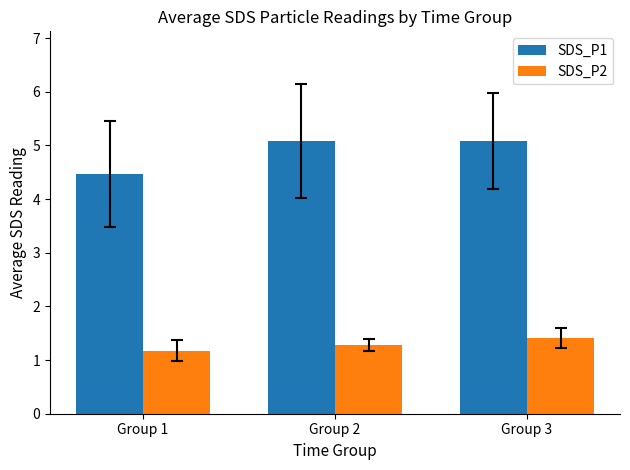

Reading right to left, list all the values displayed in this chart.

SDS_P1: Group 3=5.1	Group 2=5.1	Group 1=4.5
SDS_P2: Group 3=1.4	Group 2=1.3	Group 1=1.2